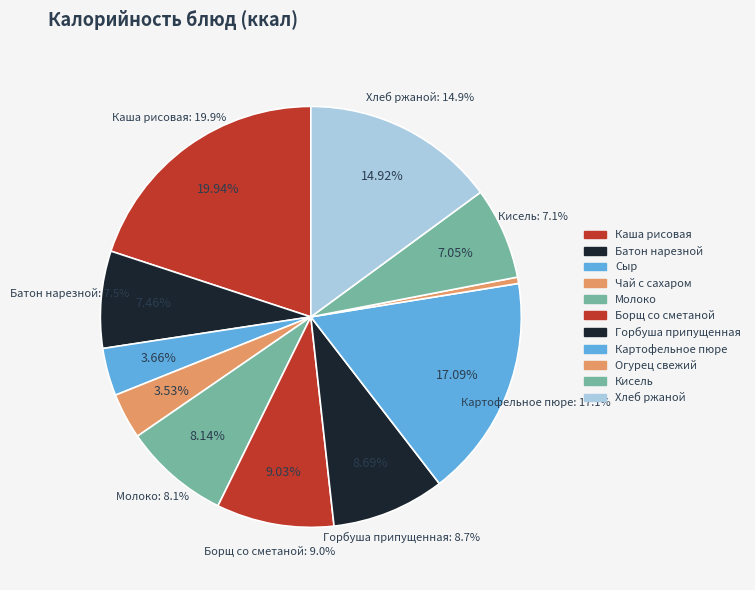

Does any single category account for the majority?

No